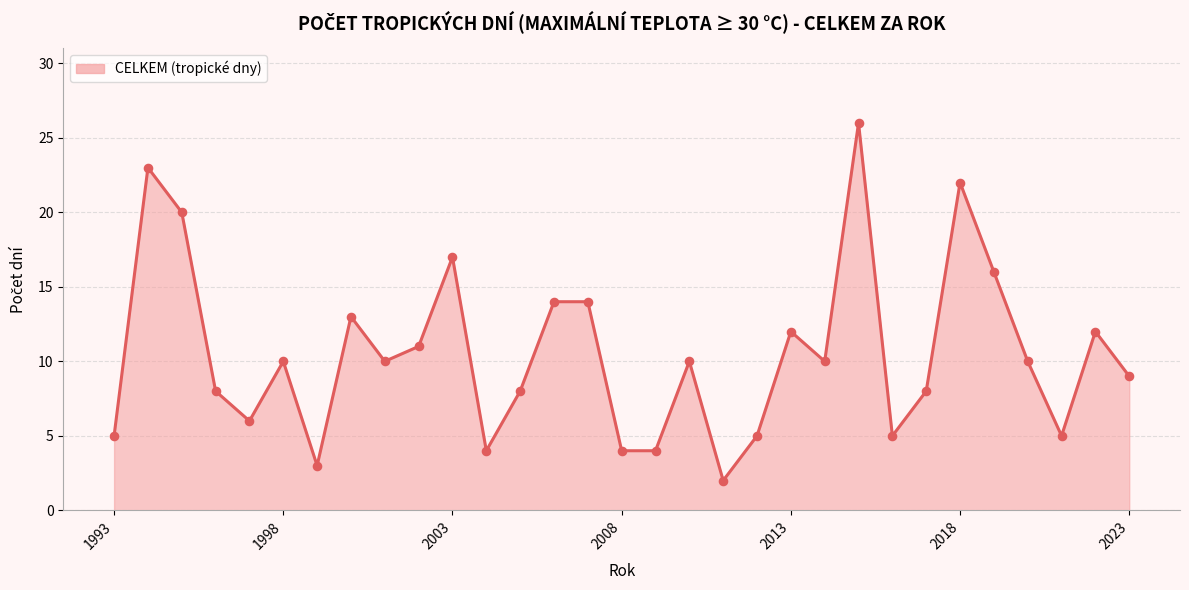

Does the chart have visible grid lines?

Yes